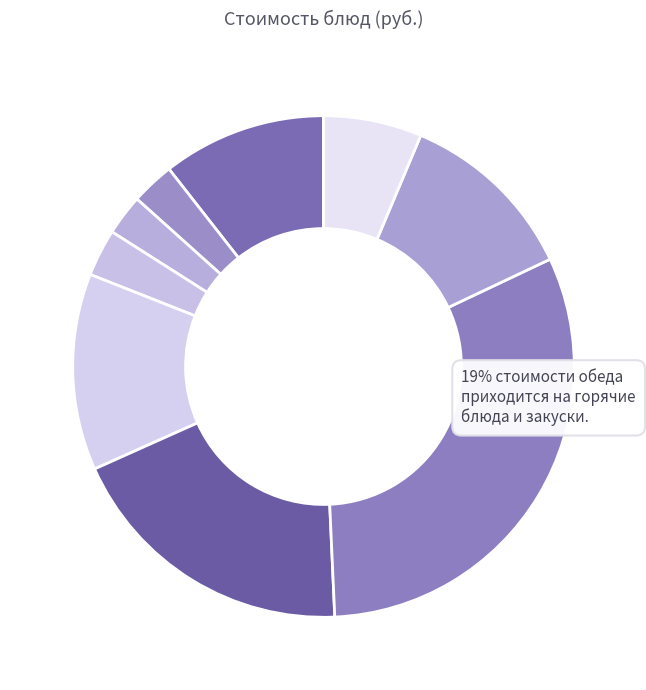

Count the number of slices in the pie.

9